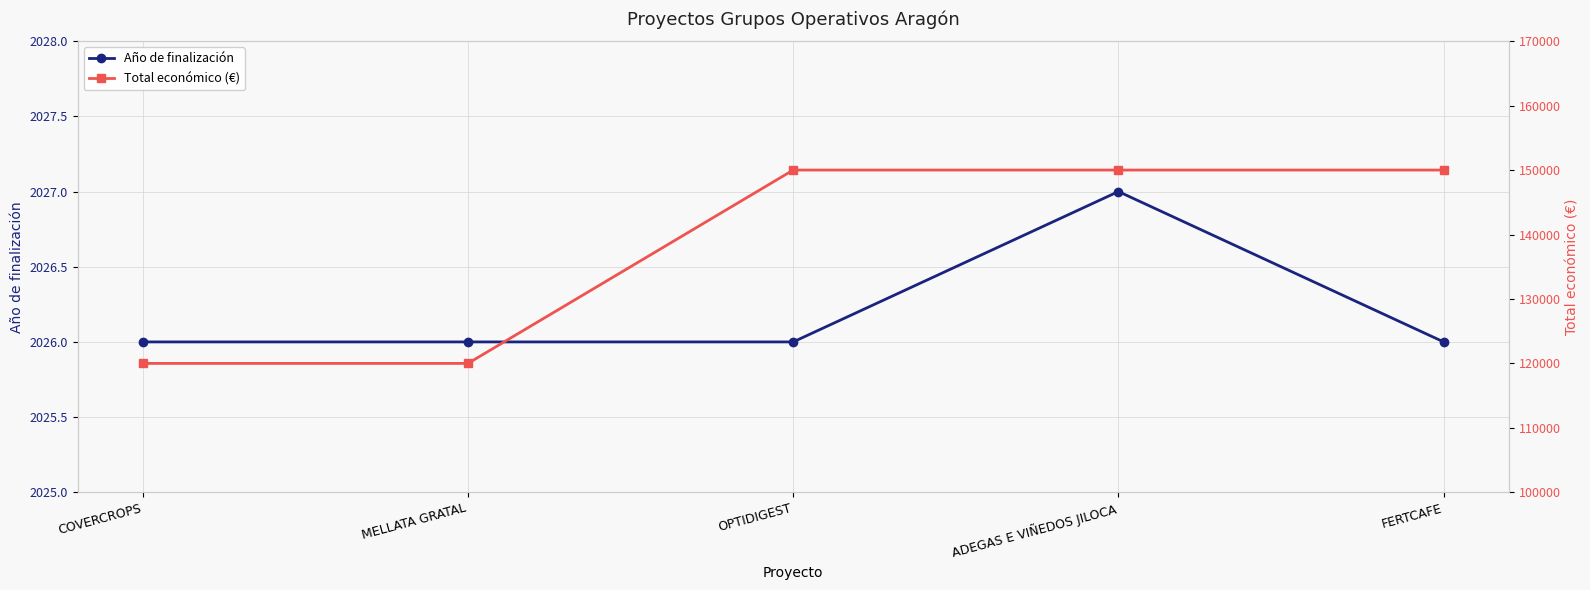

What is the difference between the maximum and minimum values in the Año de finalización series?

1